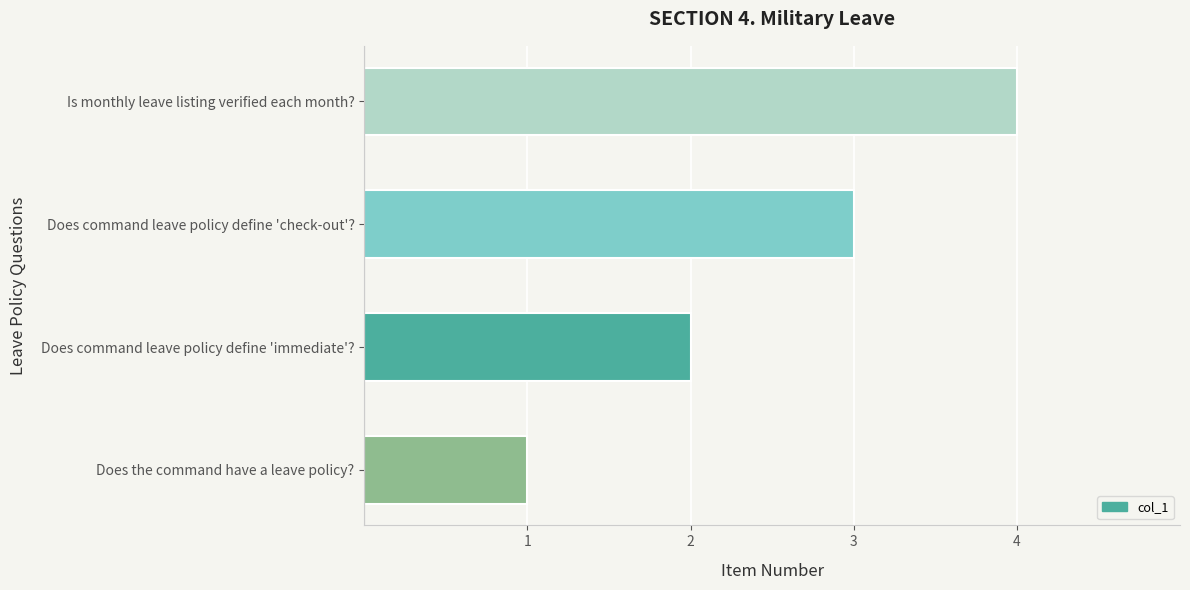

The value at Is monthly leave listing verified each month? is 6. True or false?

False